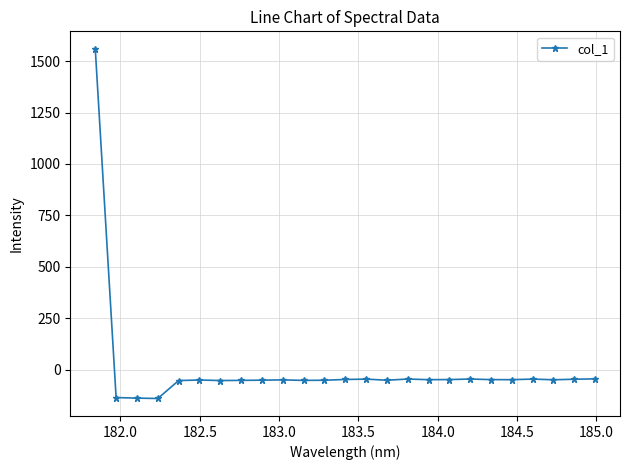

What is the value of the 21st point from the left?

-47.9